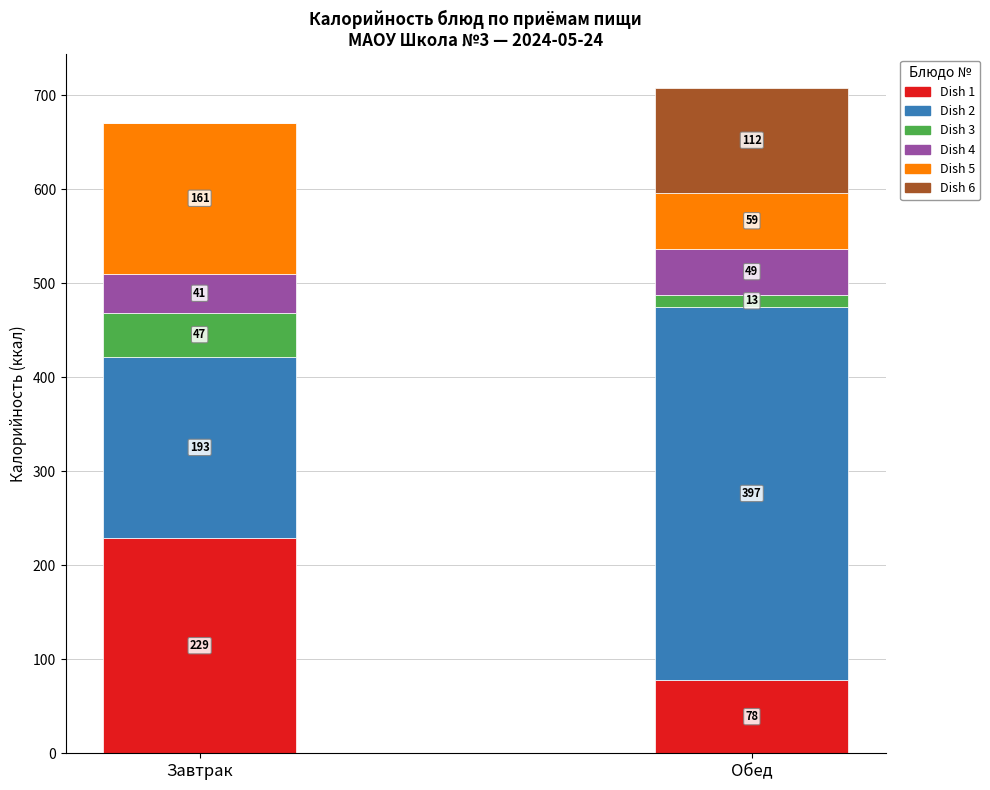

Does the chart contain stacked bars?

Yes